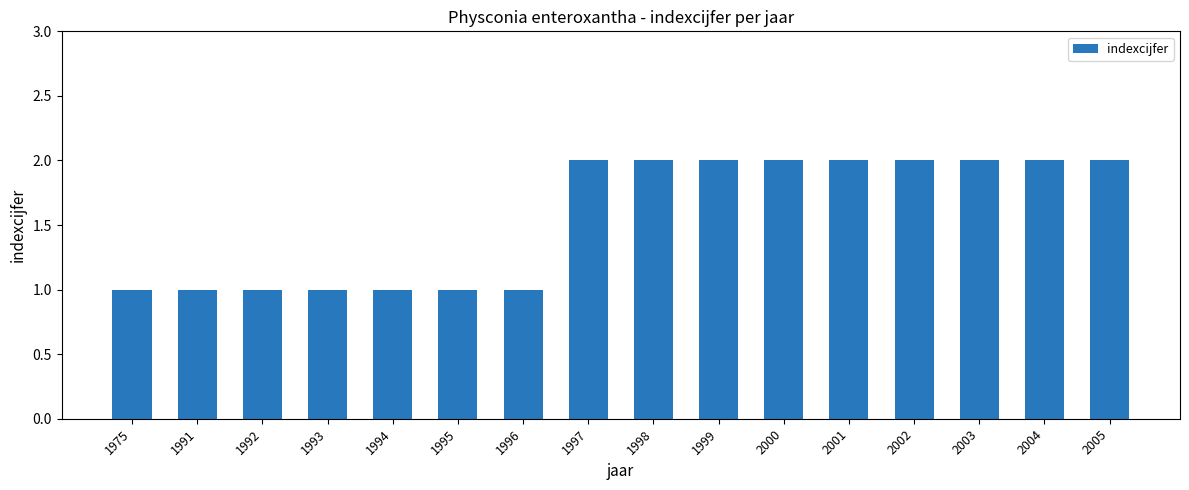

What is the sum of the values at 2001 and 2000?

4